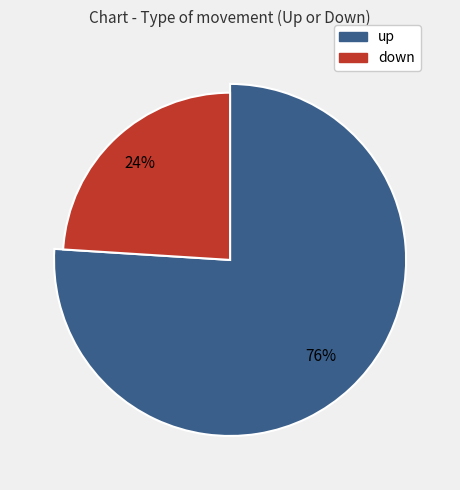

What is the total percentage of down and up?

100.0%